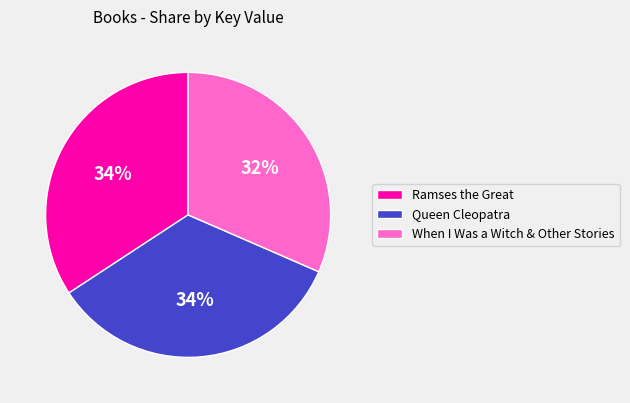

To the nearest percent, what is the average slice percentage?

33%